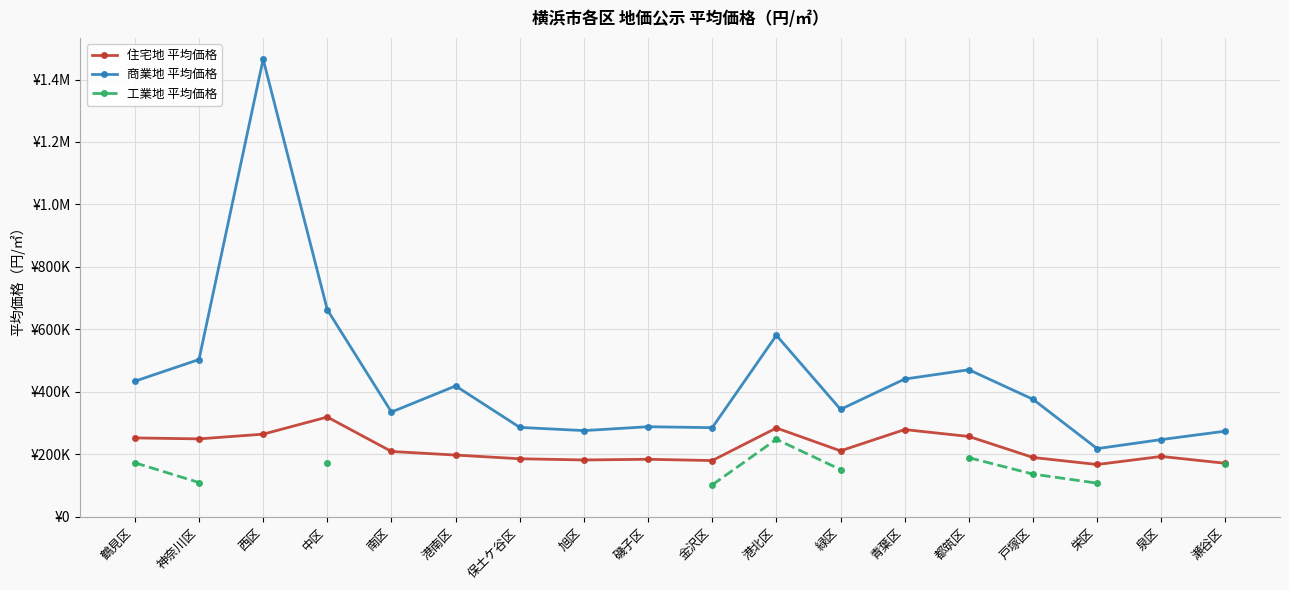

How many data points in 商業地 平均価格 are less than 376400?

9